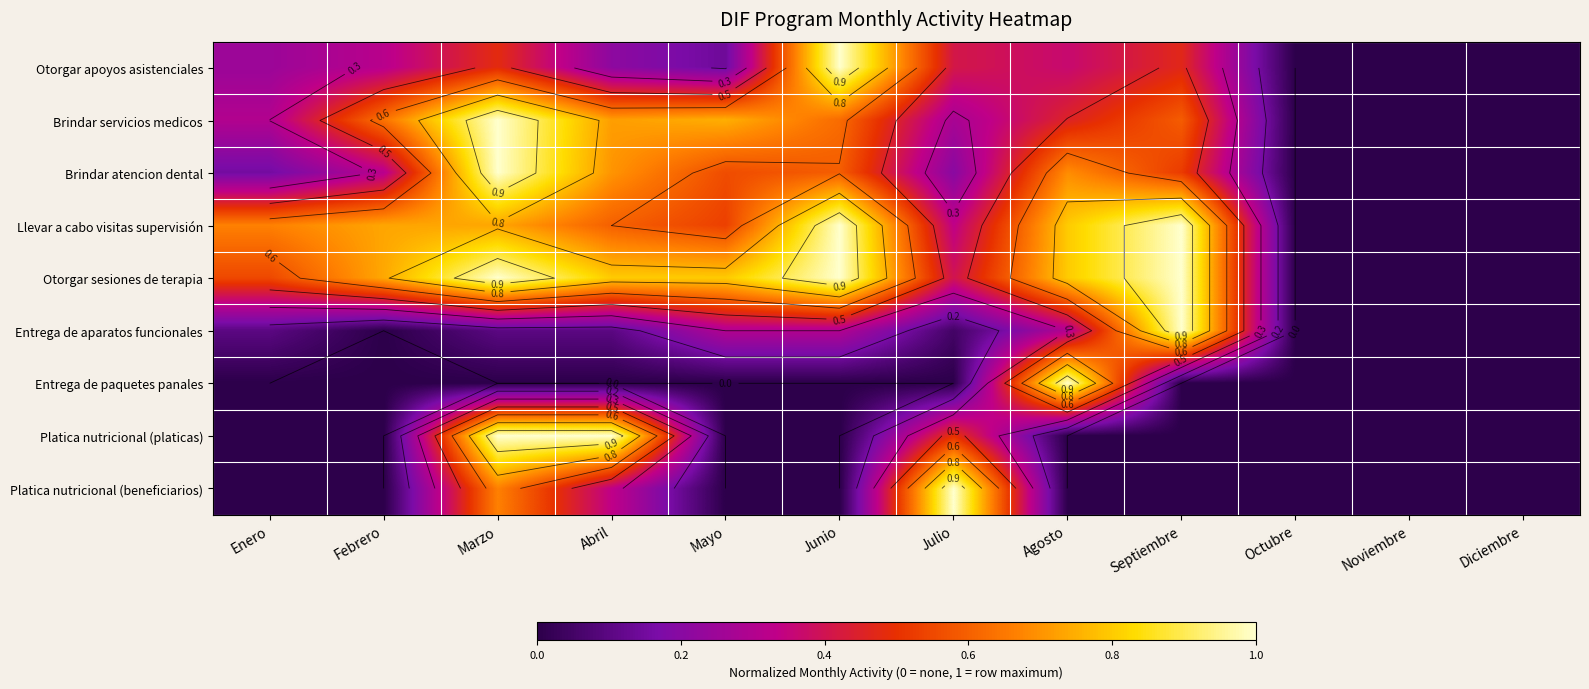

Is it true that Platica nutricional (platicas) equals -0.7 at Octubre?

False